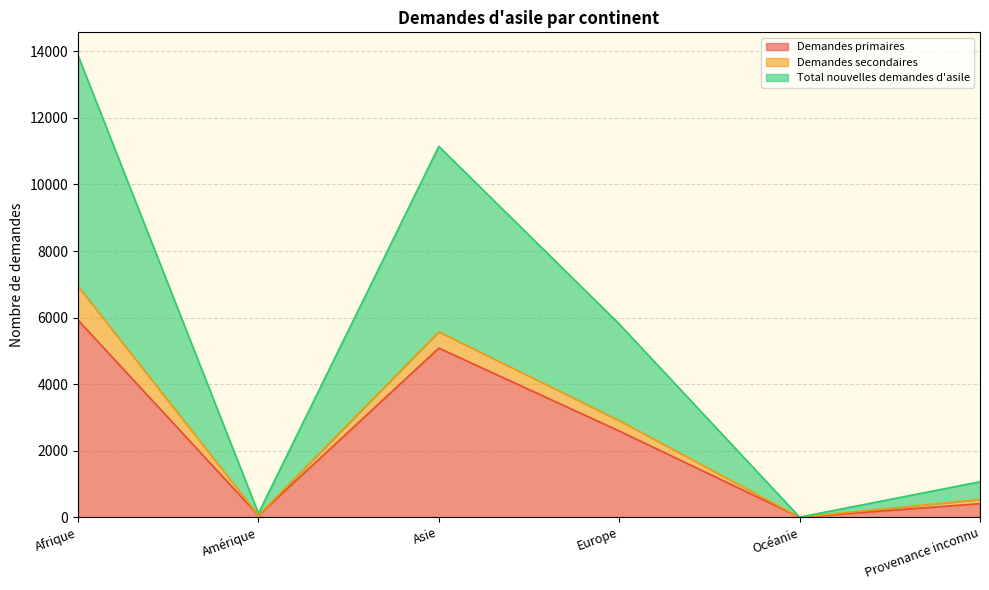

Does the chart display data point markers on the line(s)?

No